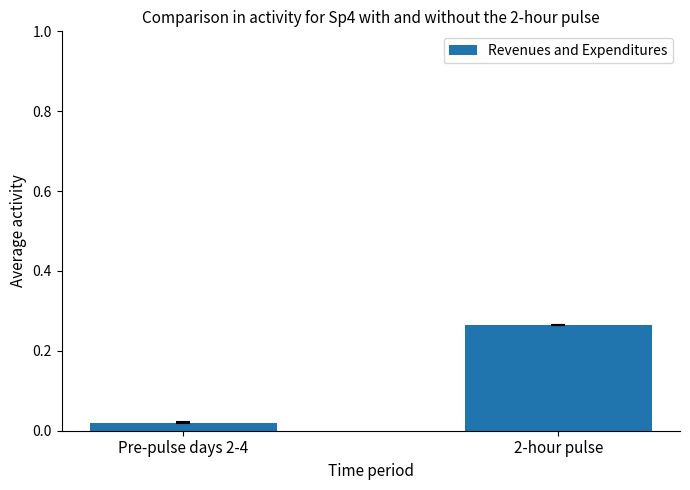

At which label is the value closest to 0?

Pre-pulse days 2-4